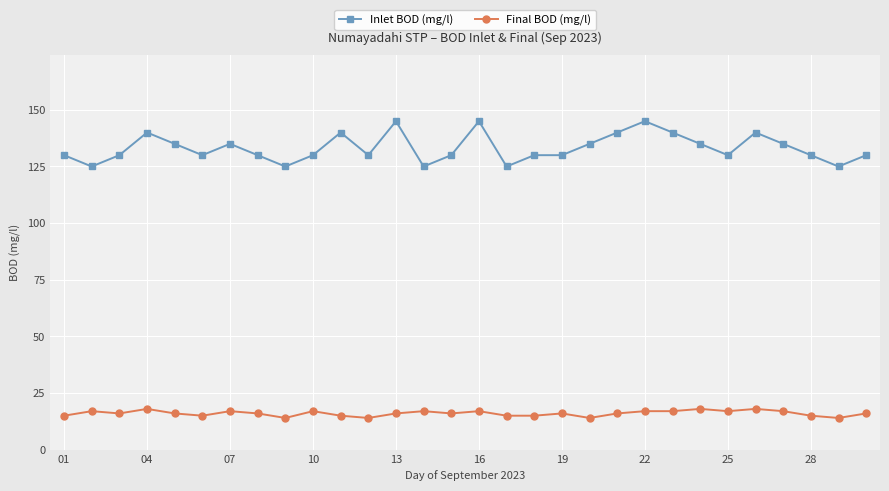

What is the difference between the second highest and minimum values in the Inlet BOD (mg/l) series?

20